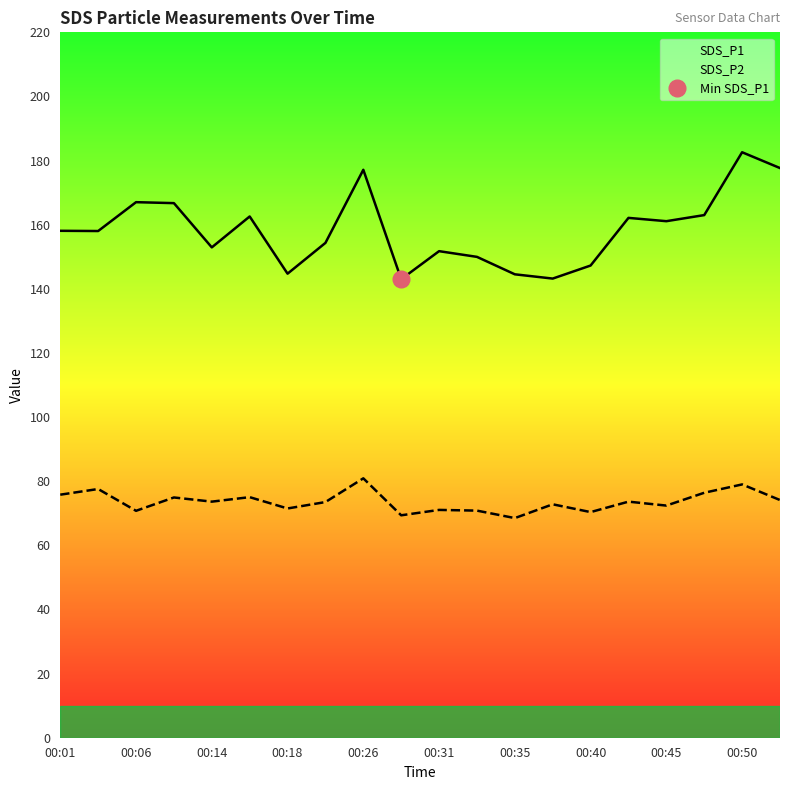

Reading left to right, list all the values displayed in this chart.

SDS_P1: 158.1	158.0	167.0	166.7	152.9	162.6	144.7	154.3	177.1	143.0	151.8	150.0	144.5	143.2	147.3	162.1	161.1	163.0	182.6	177.7
SDS_P2: 75.8	77.6	70.8	74.9	73.6	75.0	71.5	73.5	80.9	69.4	71.0	70.8	68.5	72.8	70.4	73.6	72.4	76.4	79.0	74.1